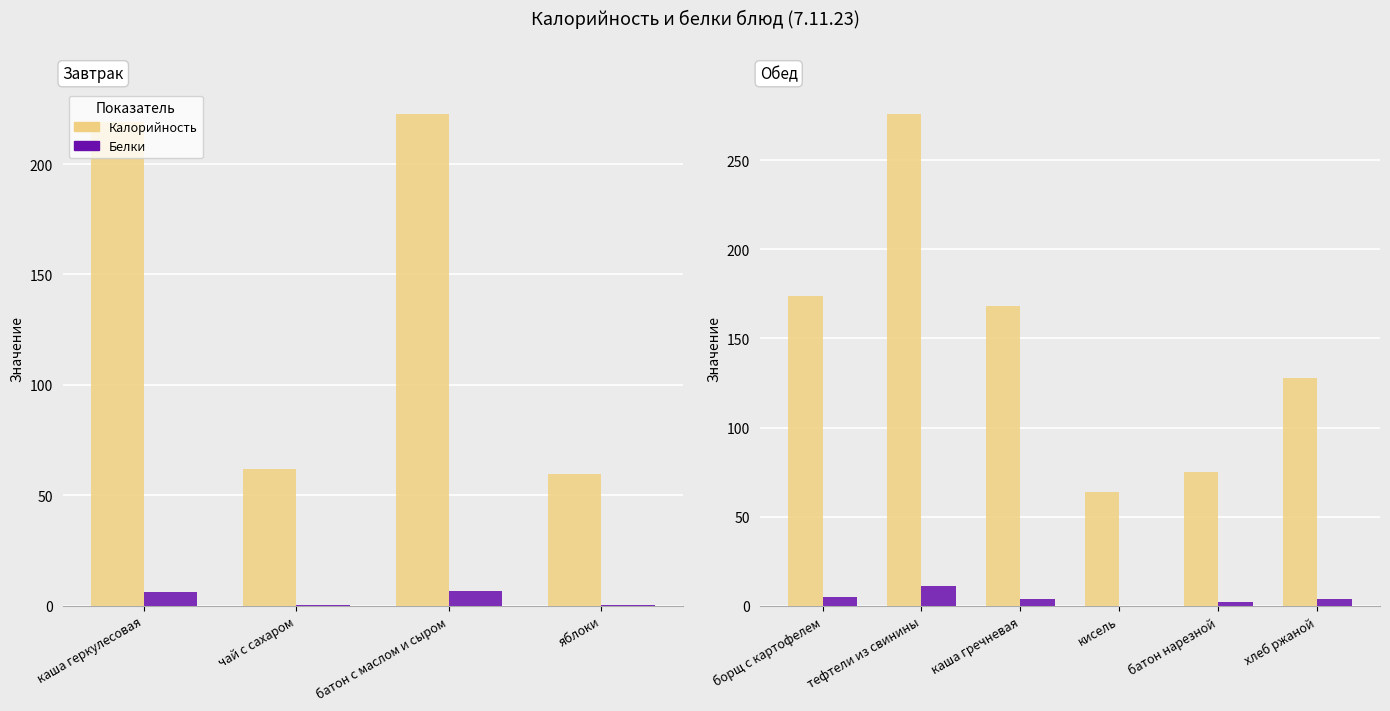

True or false: Белки has a value of 1 at хлеб ржаной.

False